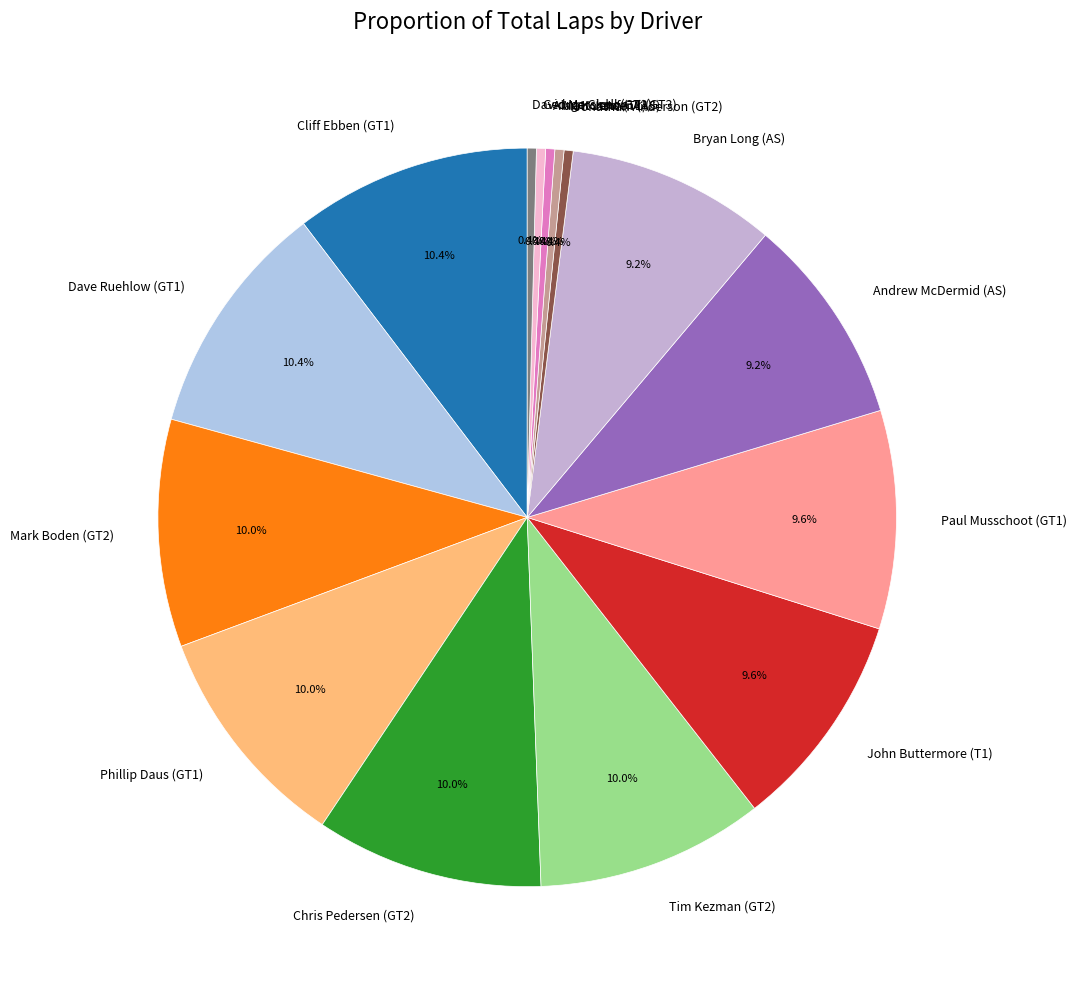

Is there any slice that represents more than half of the pie?

No